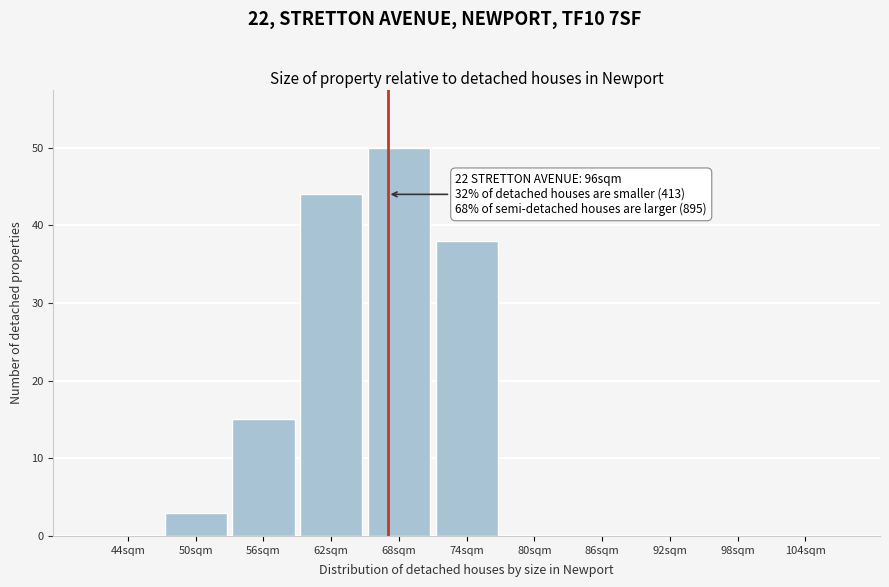

Reading left to right, extract all data points from this chart.

44sqm=0	50sqm=3	56sqm=15	62sqm=44	68sqm=50	74sqm=38	80sqm=0	86sqm=0	92sqm=0	98sqm=0	104sqm=0